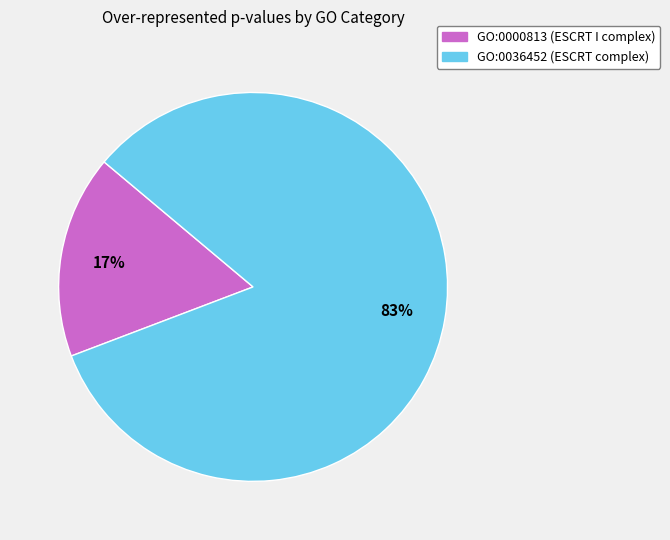

To the nearest percent, what portion does GO:0036452 represent?

83%